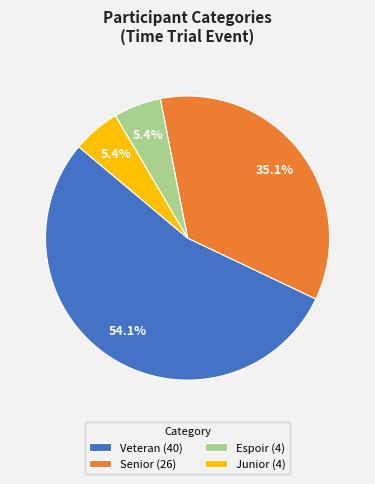

Which slice is the largest?

Veteran (40)